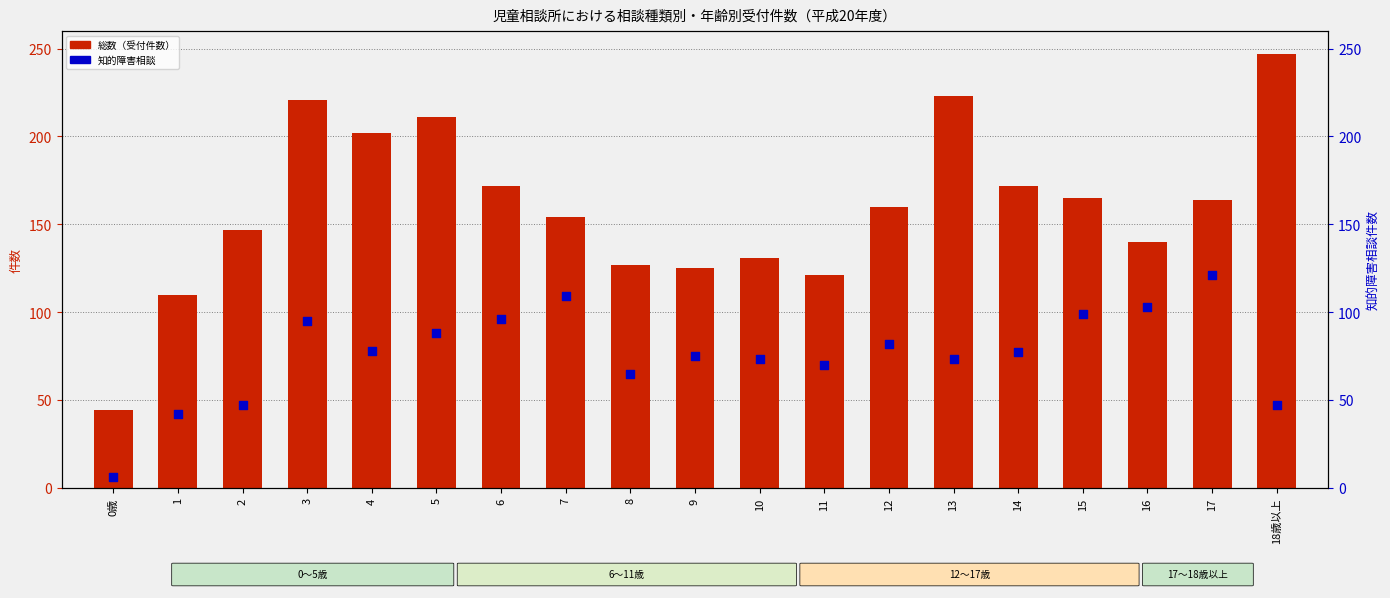

Which series has the widest spread of Y values?

総数（受付件数）